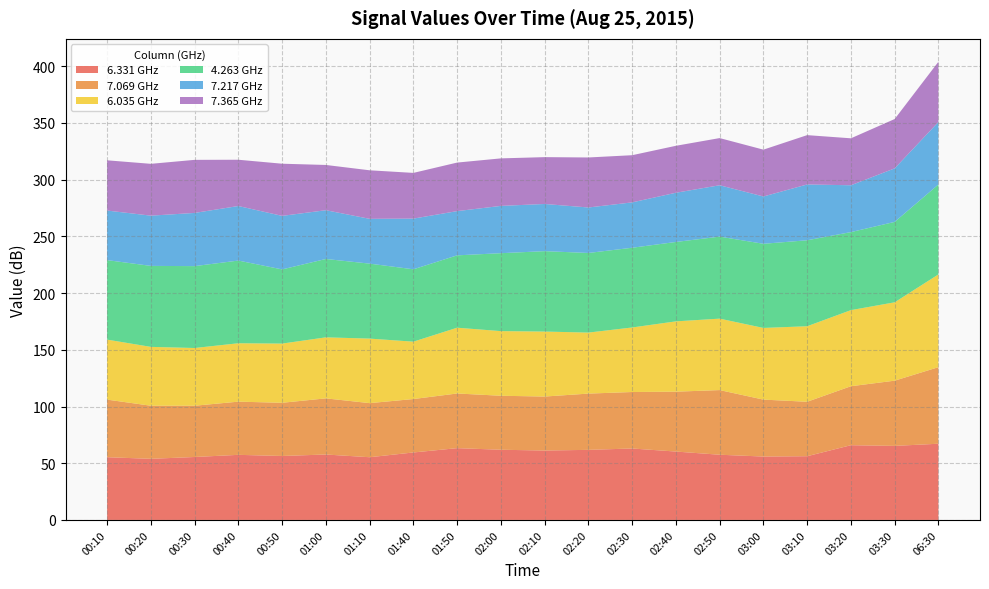

Reading right to left, what are all the values shown in this chart?

6.331: 67.2	65.3	65.9	56.2	55.9	57.5	60.3	63.0	61.8	61.2	61.9	63.3	59.5	55.3	57.7	56.4	57.4	55.5	53.9	55.3
7.069: 67.5	57.5	52.0	48.0	50.2	57.0	52.8	49.8	49.6	47.6	47.6	48.2	47.1	47.7	49.5	46.9	46.9	45.2	46.8	50.8
6.035: 81.8	69.1	67.1	66.6	63.2	63.0	62.0	56.9	53.8	57.3	57.0	58.0	50.6	56.9	53.8	52.2	51.5	50.9	51.9	52.9
4.263: 79.3	70.9	68.8	75.8	74.2	72.3	70.0	70.3	70.2	70.9	68.7	63.8	63.8	66.1	69.1	65.4	72.9	72.2	71.4	70.1
7.217: 55.1	47.2	41.3	49.2	41.7	45.3	43.4	40.0	40.1	41.6	41.7	39.0	44.7	39.5	43.0	47.2	48.1	46.9	44.3	43.7
7.365: 53.1	43.5	41.4	43.5	41.3	41.6	41.4	41.6	44.1	41.3	41.9	42.8	40.3	42.8	39.9	46.0	40.8	46.8	45.7	44.3